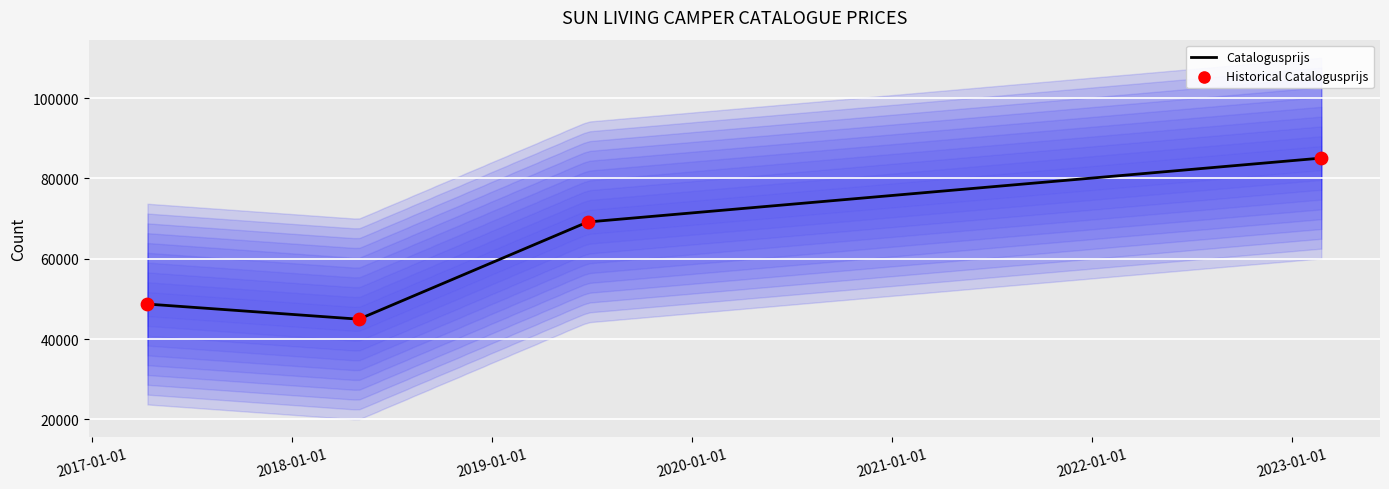

What is the minimum value for Catalogusprijs?

44946